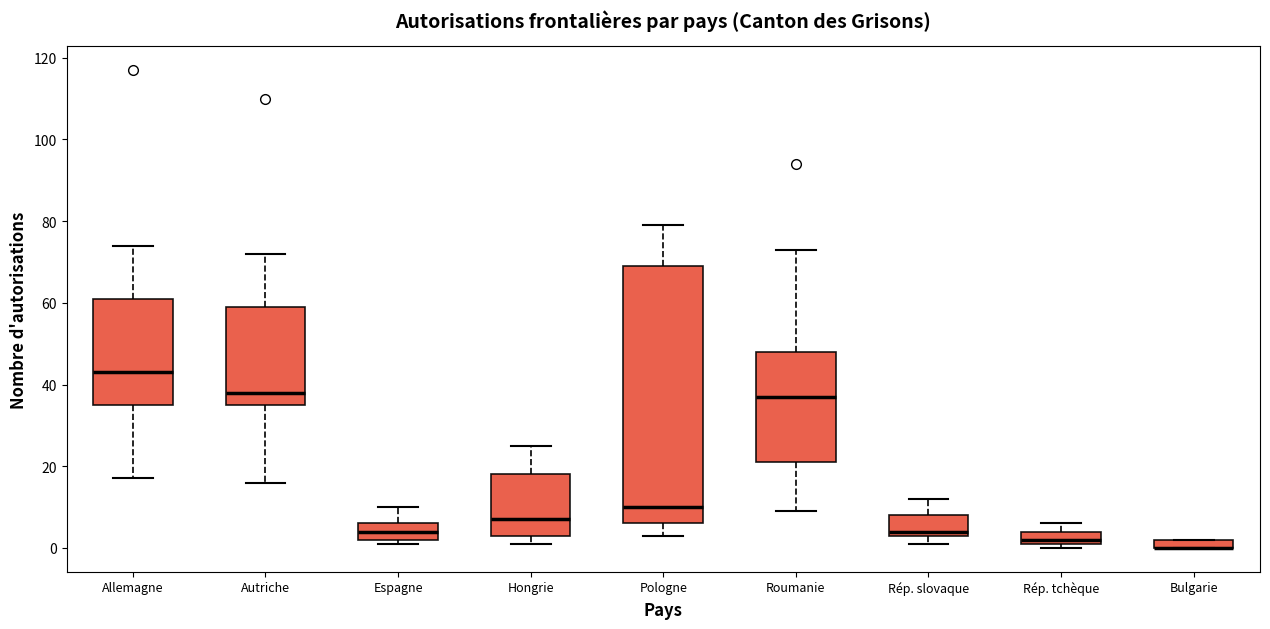

Where does the lower whisker of the box for Pologne end on the y-axis? The values are not printed on the chart, so give them approximately, as read against the axis.

4